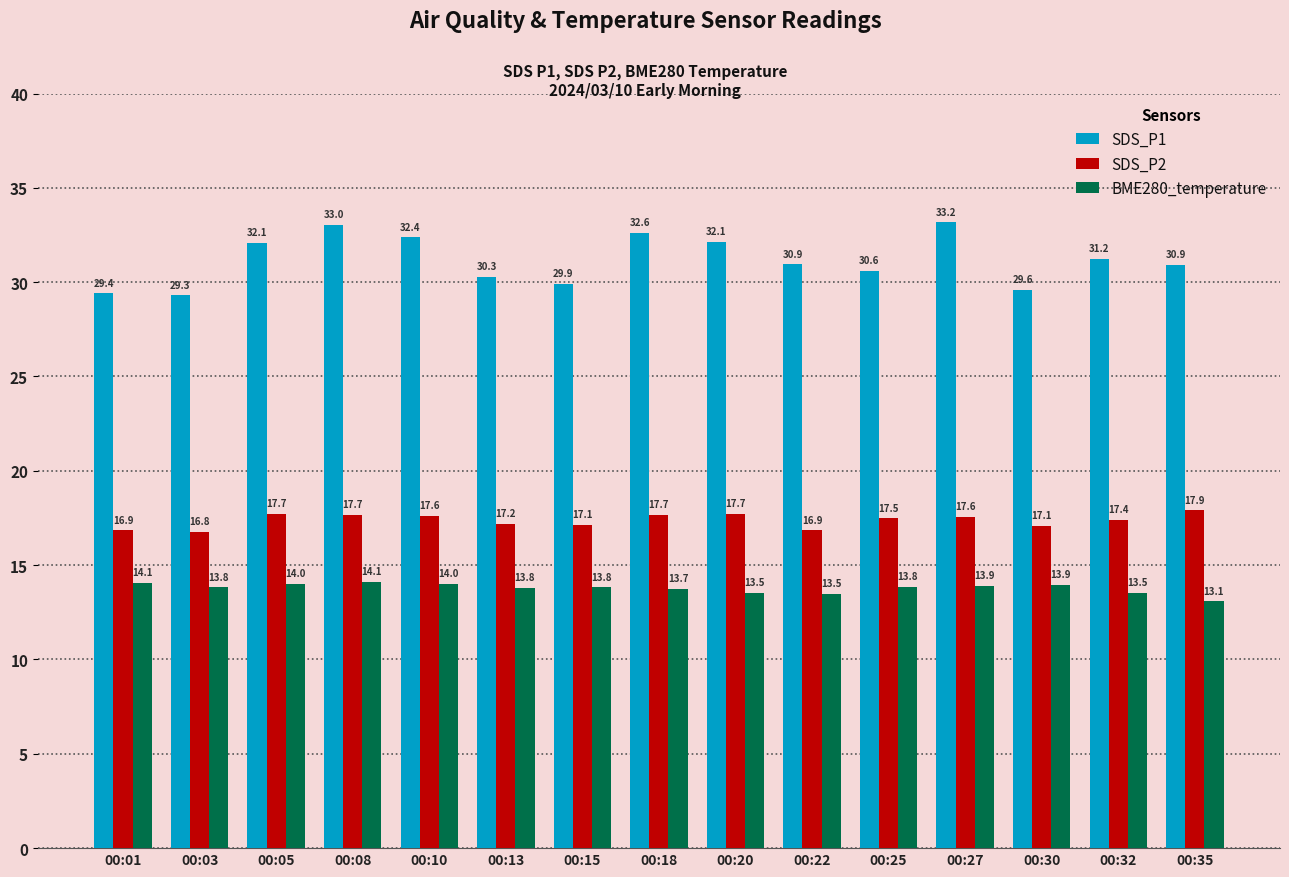

What is the spread (max minus min) of values at 00:20?

18.6